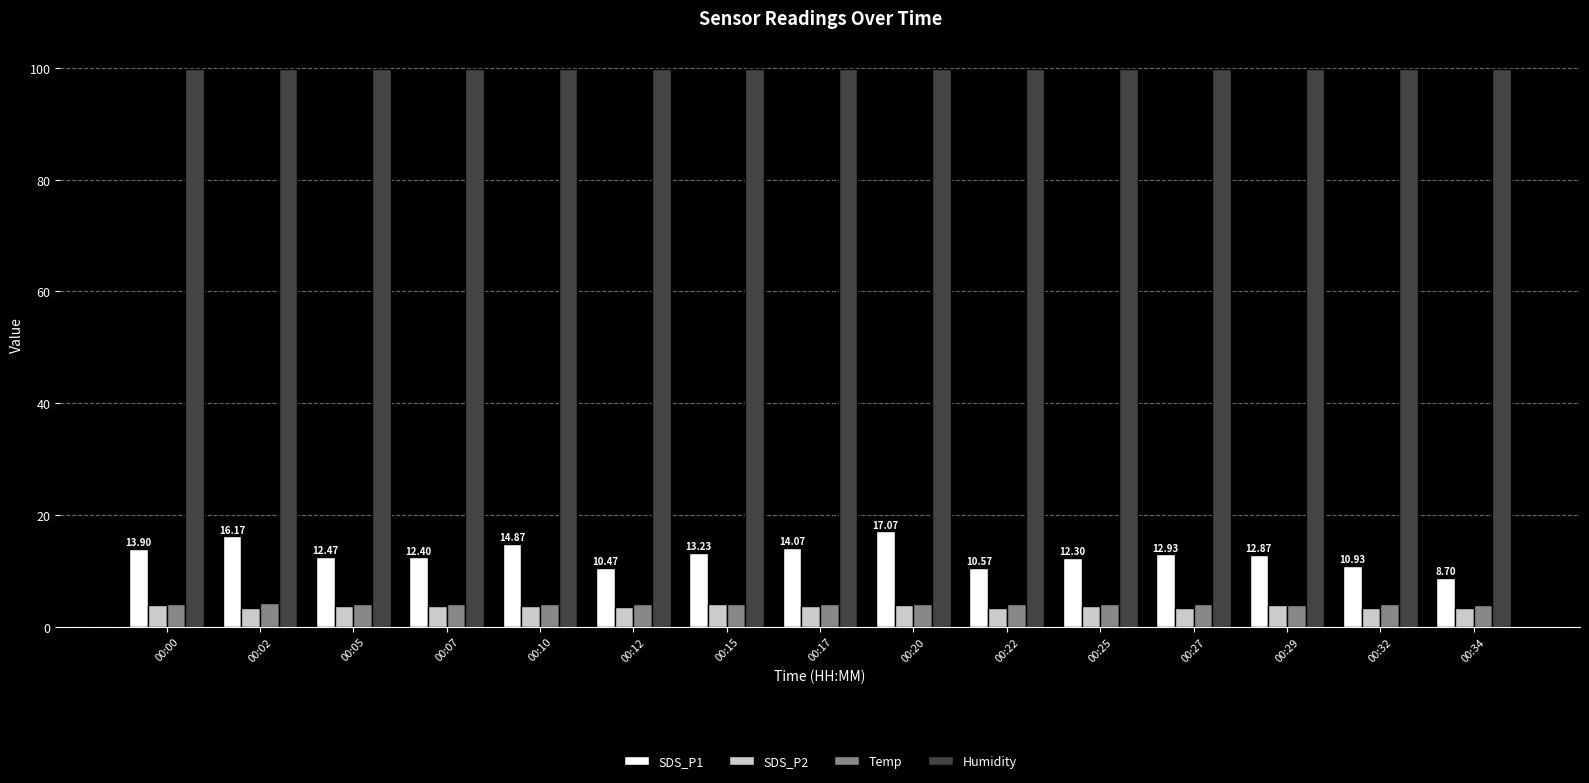

Is the value of SDS_P1 at 00:07 greater than the value of Humidity at 00:22?

No